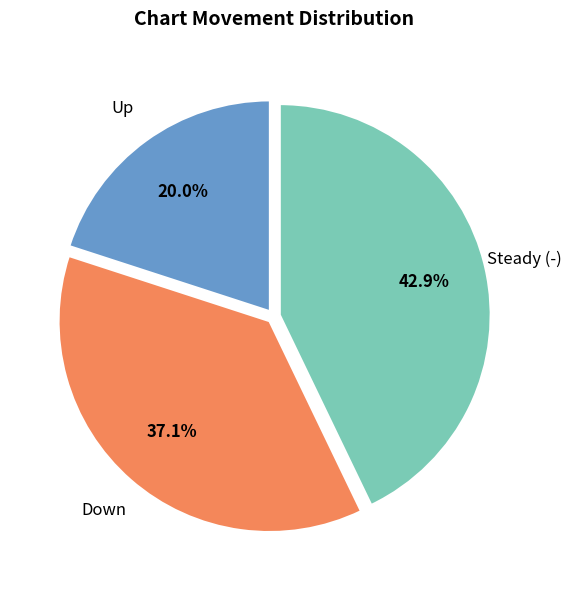

Is there a majority slice in this chart?

No